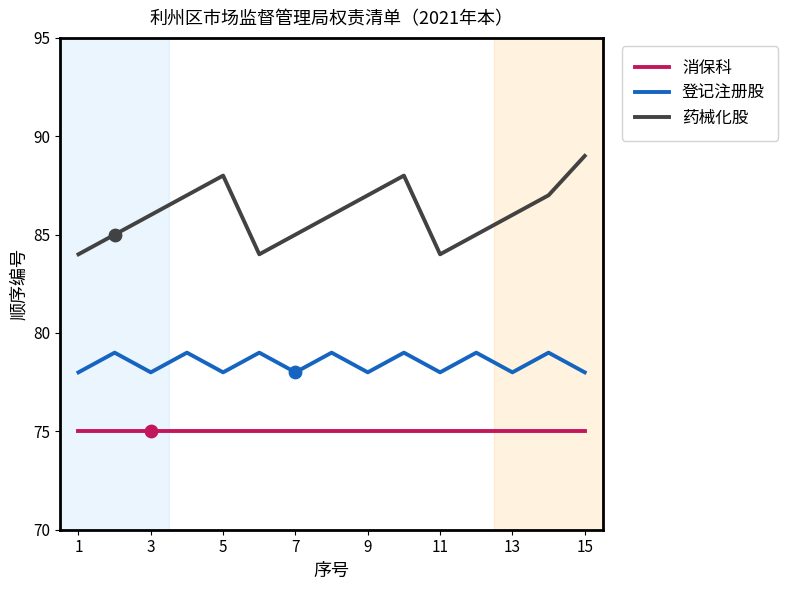

Which series has the widest spread of values?

药械化股